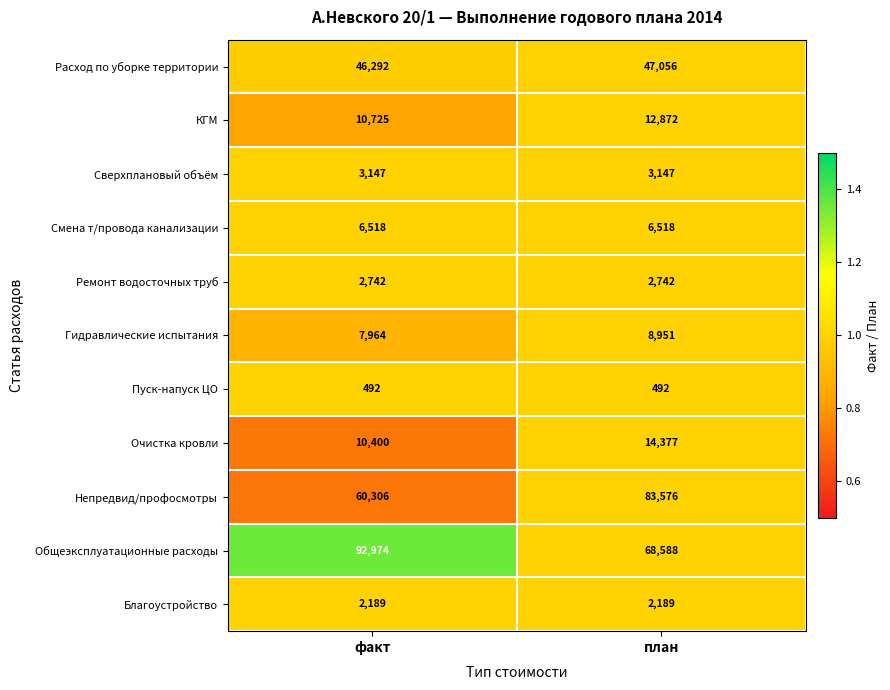

The value of Смена т/провода канализации at факт is 6518. True or false?

True